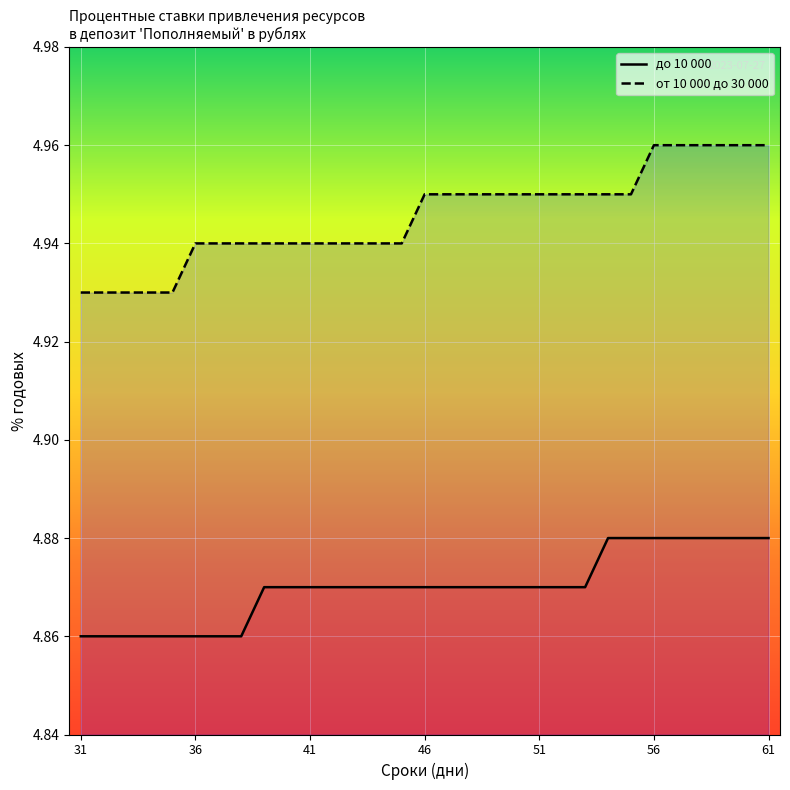

Which series has the largest total across all categories?

от 10 000 до 30 000